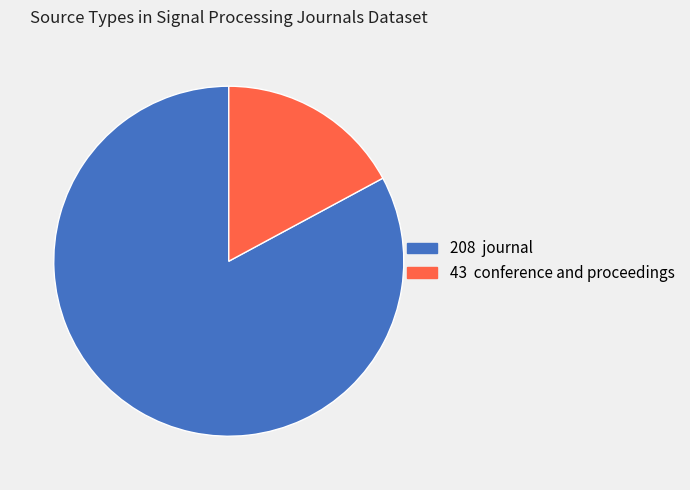

Is there a majority slice in this chart?

Yes